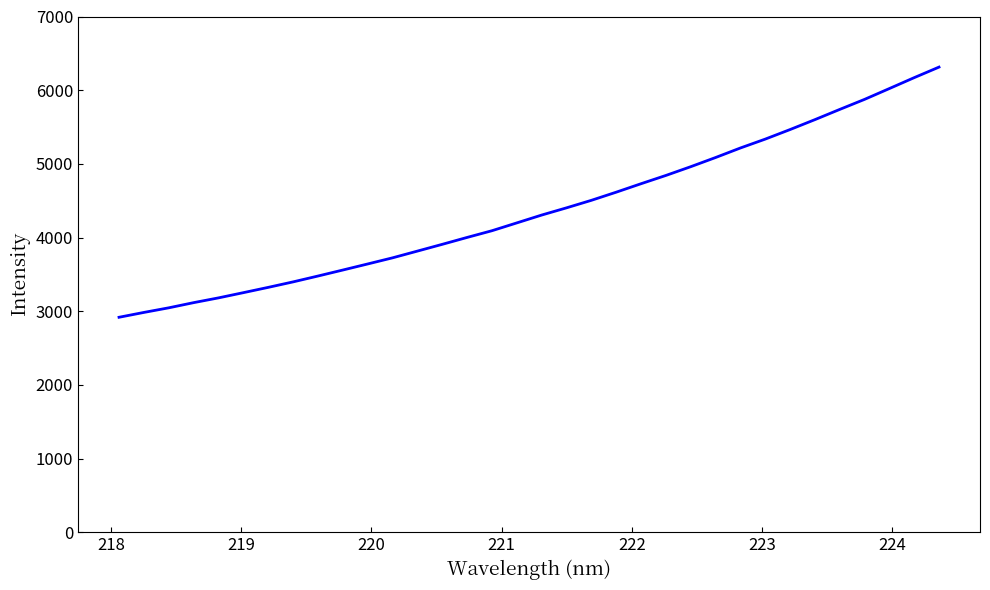

What is the minimum value shown in the chart?

2917.2